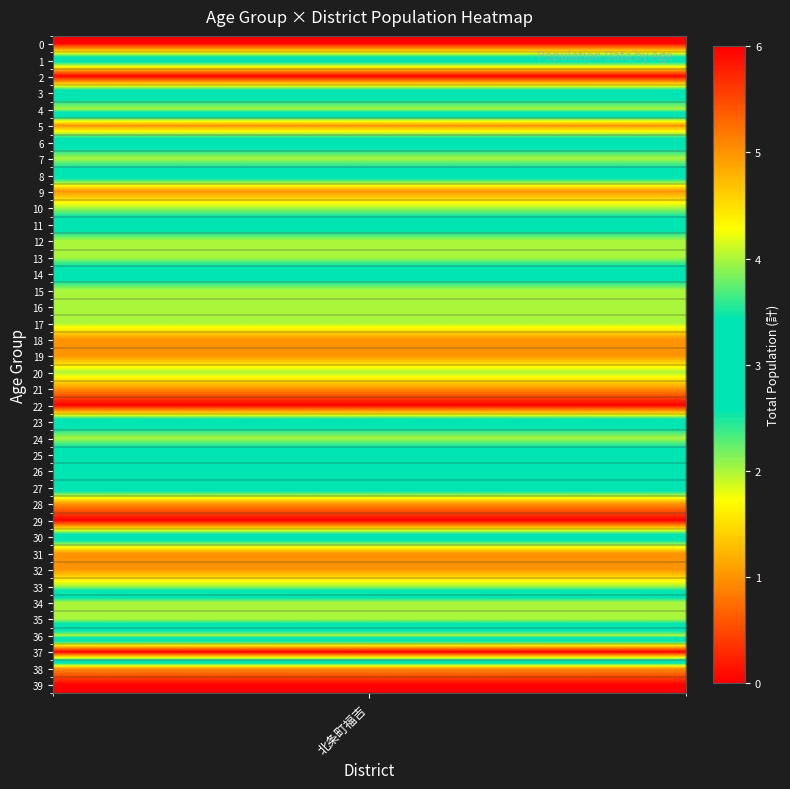

Is it true that the value at 24 is 1?

False